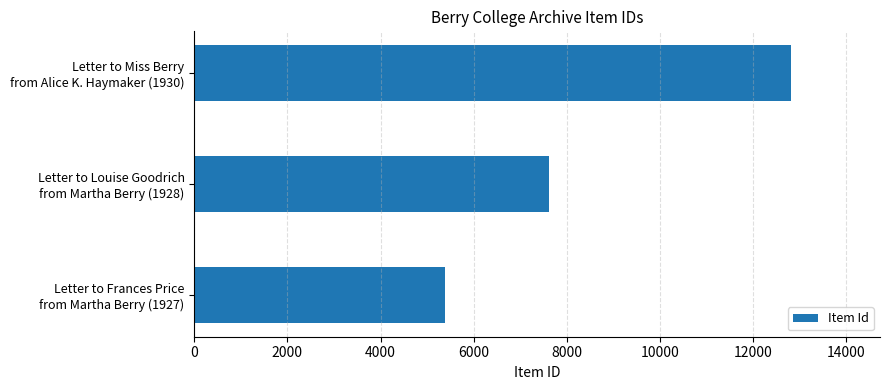

Rank the categories by value from lowest to highest.

Letter to Frances Price
from Martha Berry (1927), Letter to Louise Goodrich
from Martha Berry (1928), Letter to Miss Berry
from Alice K. Haymaker (1930)